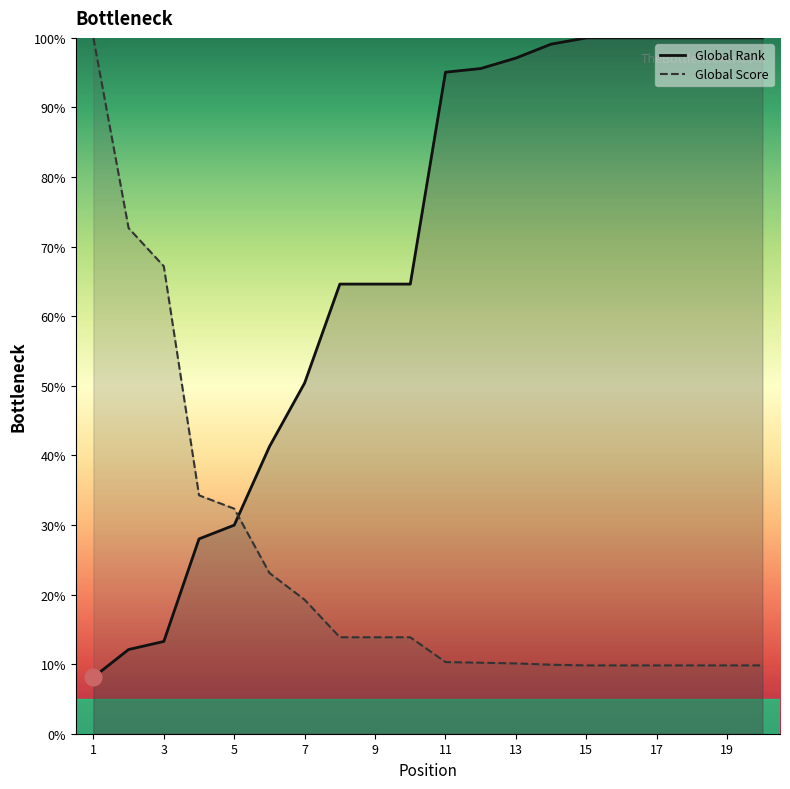

What is the sum of the Global Score values at 16 and 8?

23.7